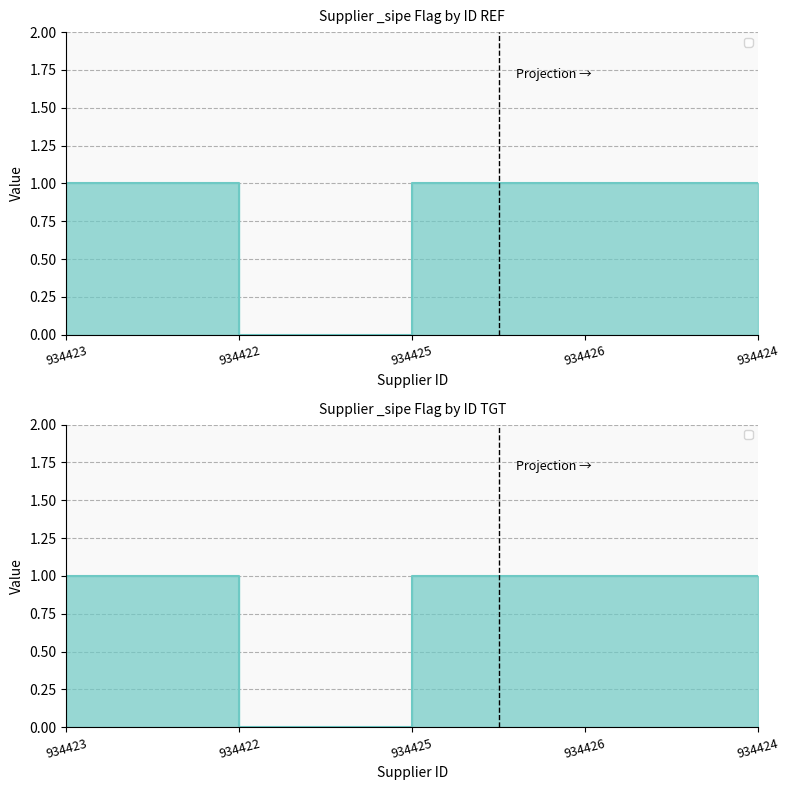

What is the sum of all values?

3